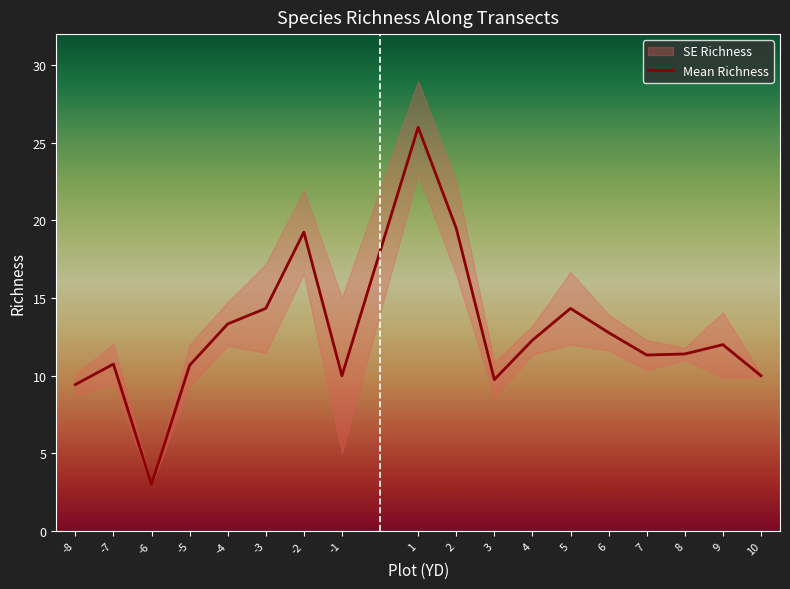

Where is the first local minimum?

-6